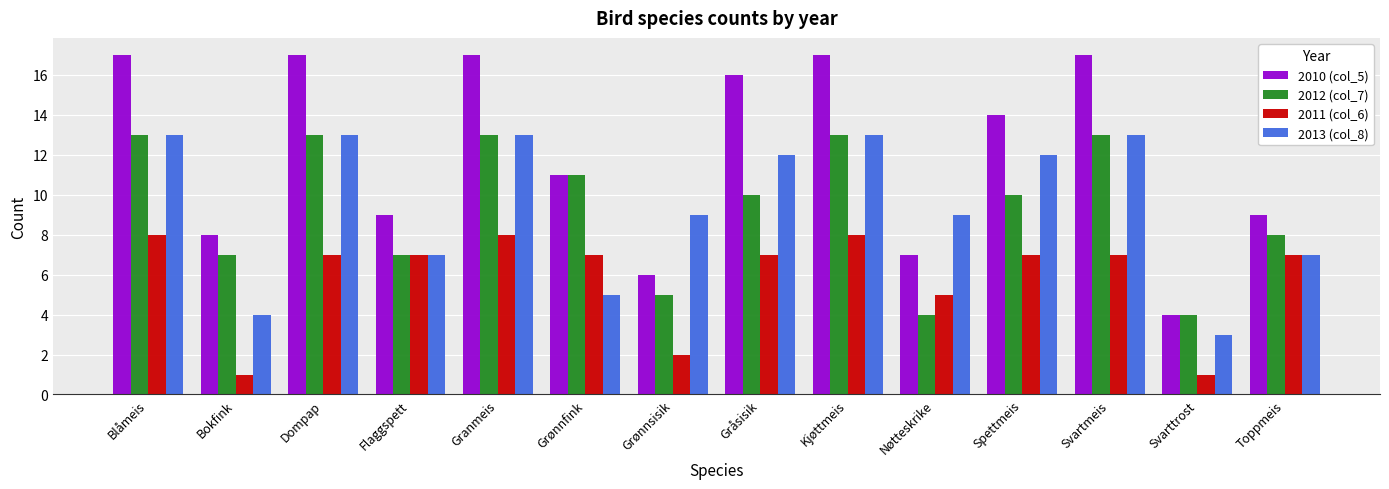

Which series has the largest total across all categories?

2010 (col_5)